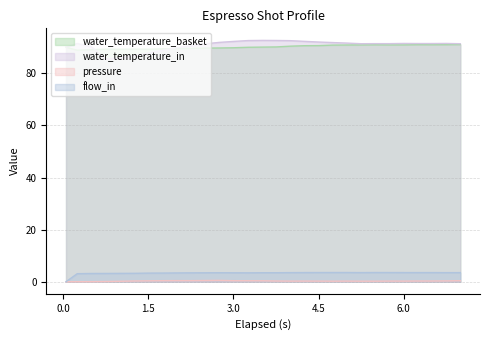

What is the sum of all flow_in values?

95.8